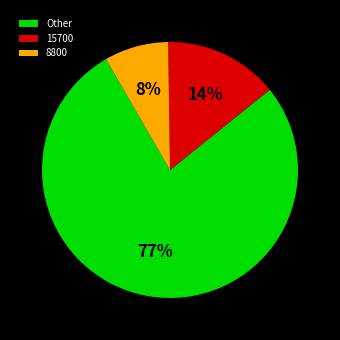

True or false: Other accounts for 66% of the total.

False